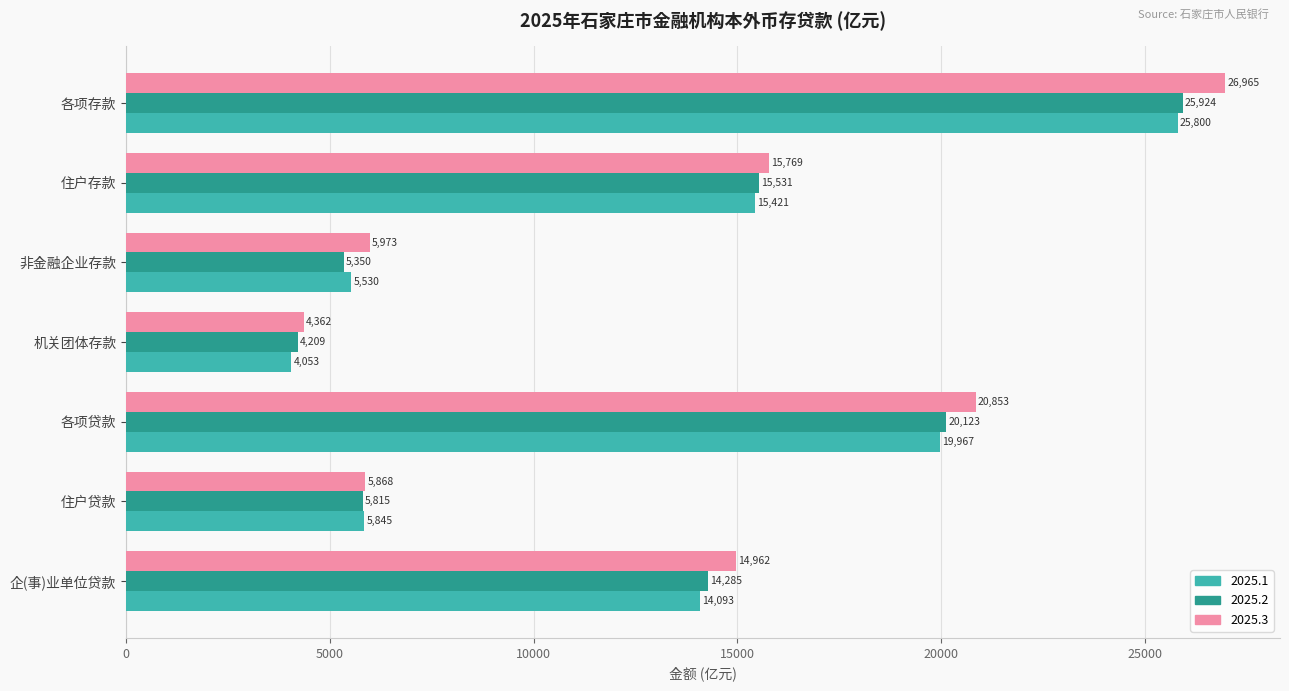

Which series changed the most between 各项贷款 and 住户贷款?

2025.3